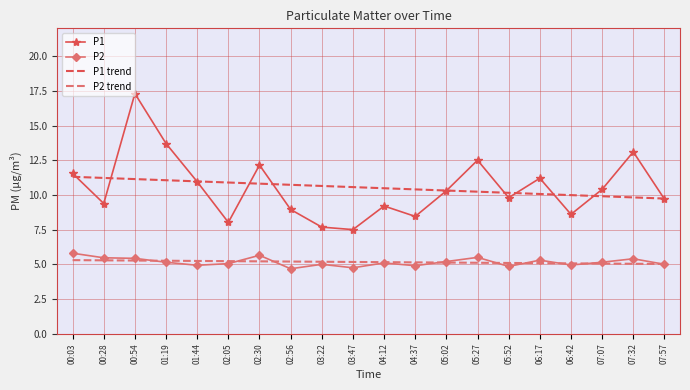

Which category has the lowest value in the P1 series?

03:47